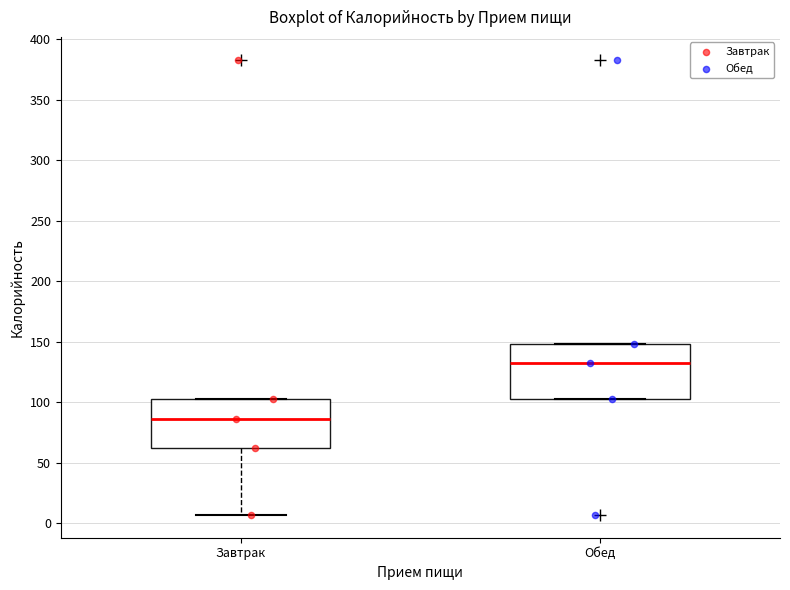

Which box has the lowest median line?

Завтрак